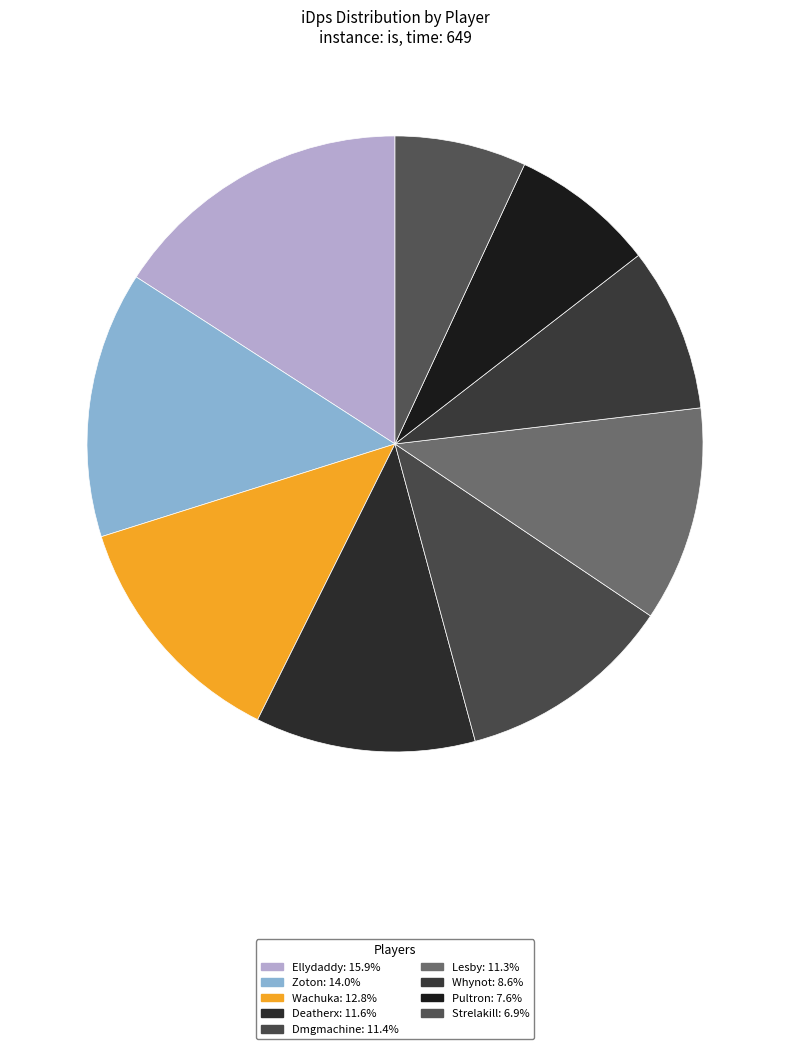

Between Lesby and Ellydaddy, which is larger?

Ellydaddy